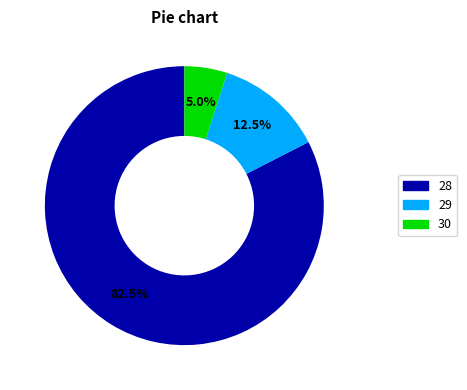

Is there any slice that represents more than half of the pie?

Yes